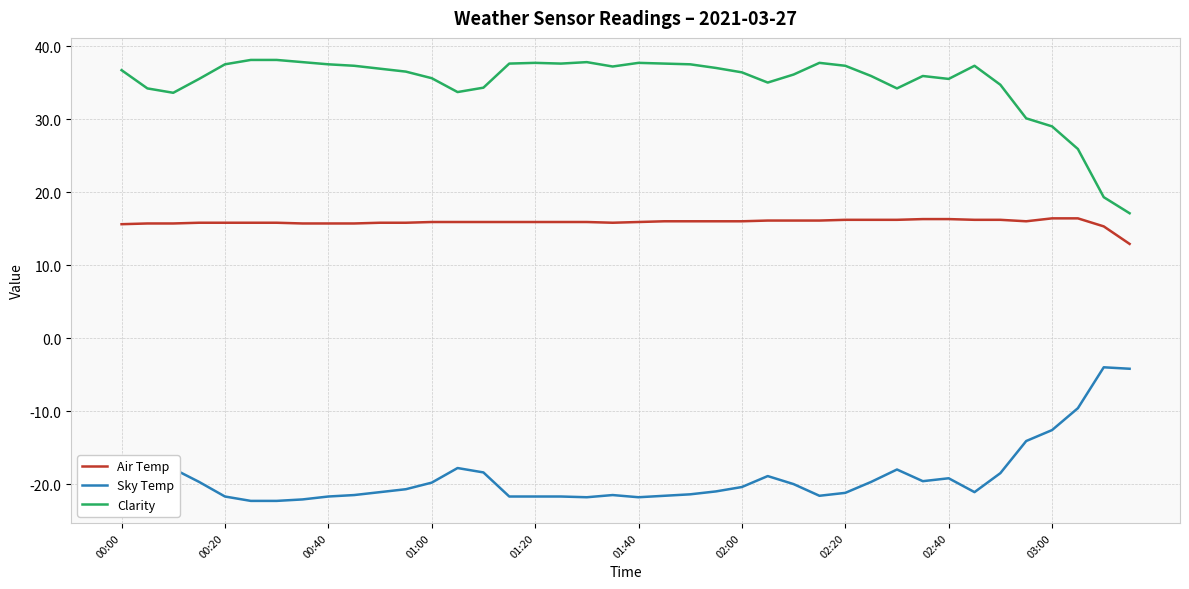

What is the difference between the maximum and minimum values in the Sky Temp series?

18.3